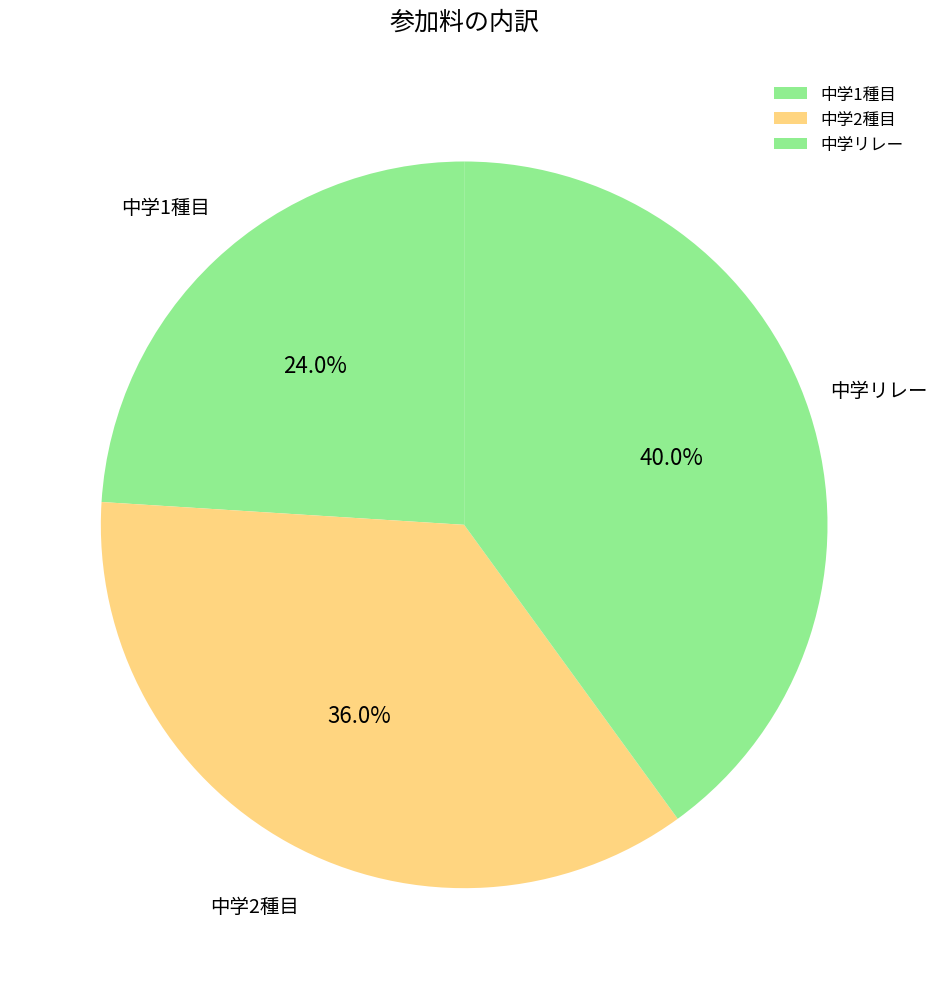

What is the ratio of the value at 中学リレー to the value at 中学2種目?

1.1